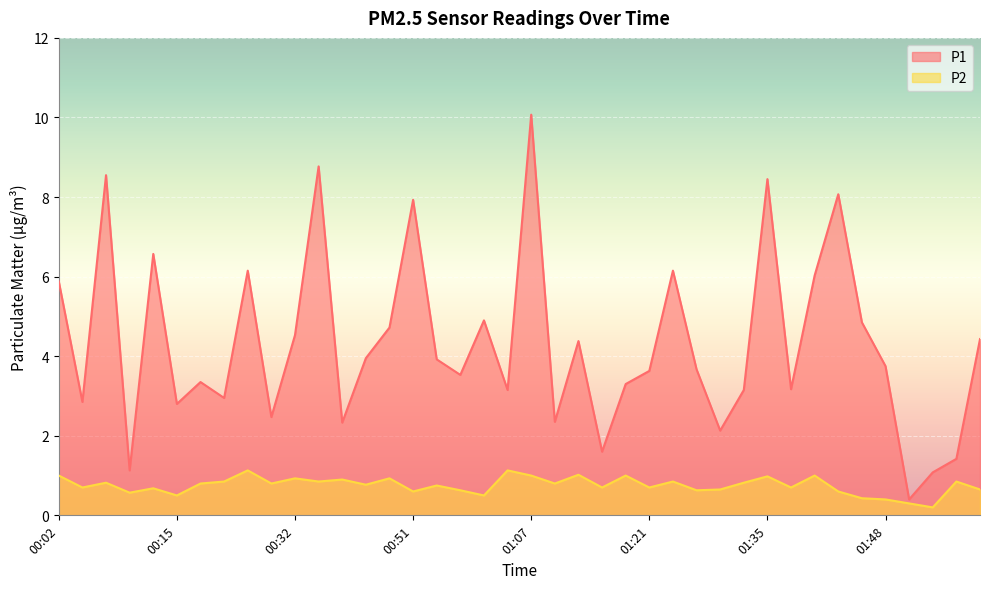

At which label is P1 closest to 5?

01:02